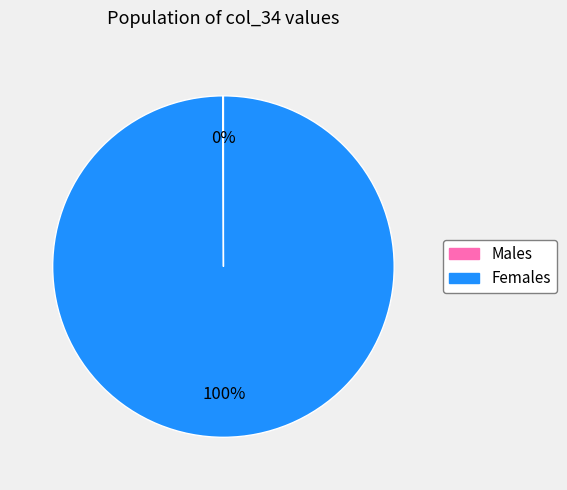

True or false: Females accounts for 94% of the total.

False